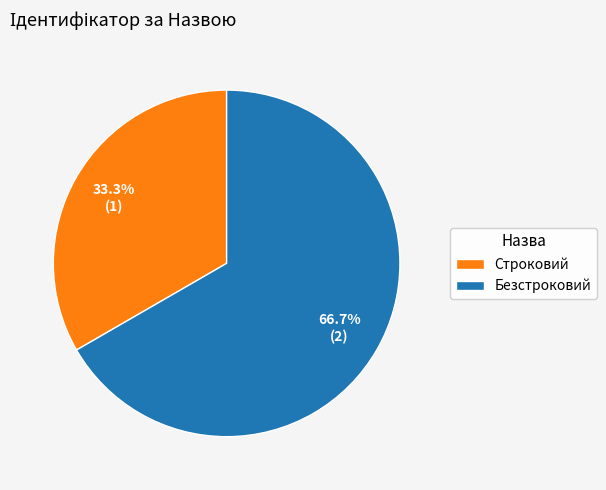

Which category accounts for the majority?

Безстроковий